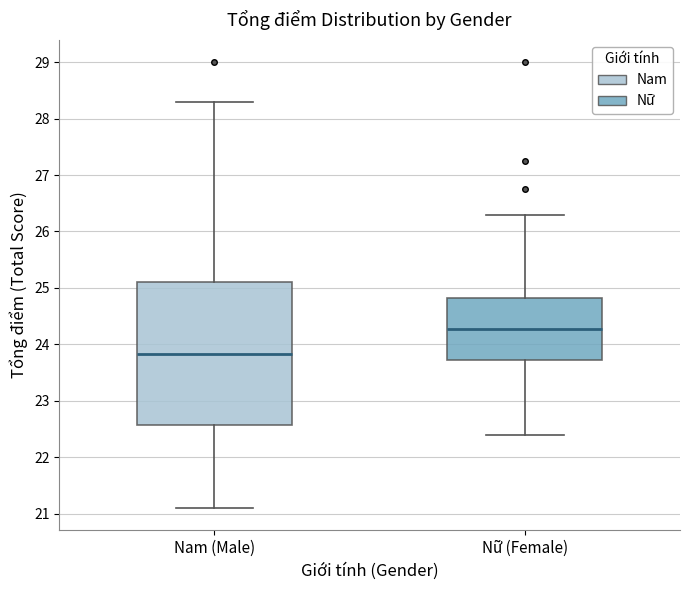

Reading left to right, read every box against the y-axis: the position of its median line, the range the box covers, and the ends of its whiskers. The values are not printed on the chart, so give them approximately, as read against the axis.

Nam (Male): median 23.8, box 22.6 to 25.1, whiskers 21.1 to 28.3
Nữ (Female): median 24.3, box 23.7 to 24.8, whiskers 22.4 to 26.3